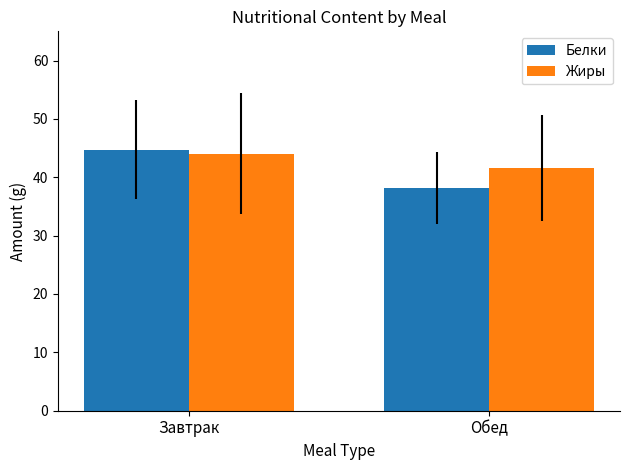

How many data points in Белки are less than 44?

1